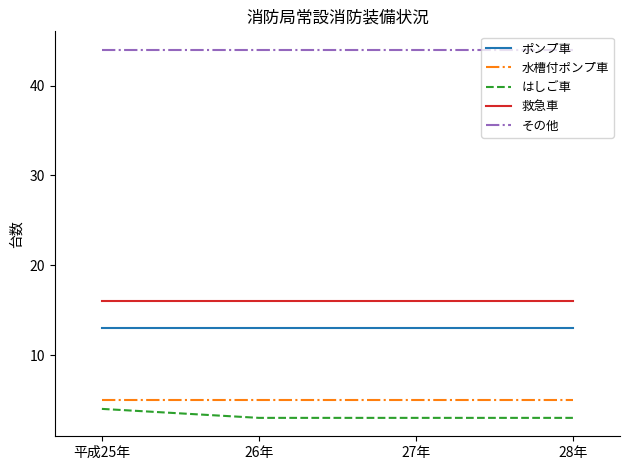

The その他 series shows 30 at 27年. True or false?

False